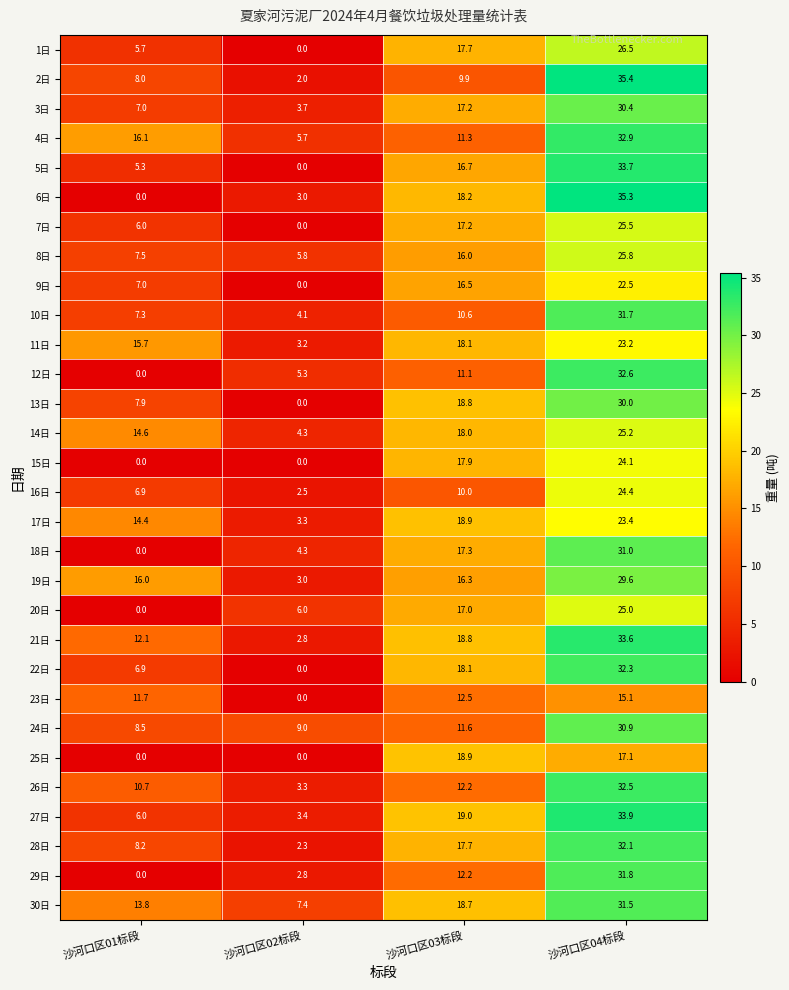

Count the number of data series in this chart.

30